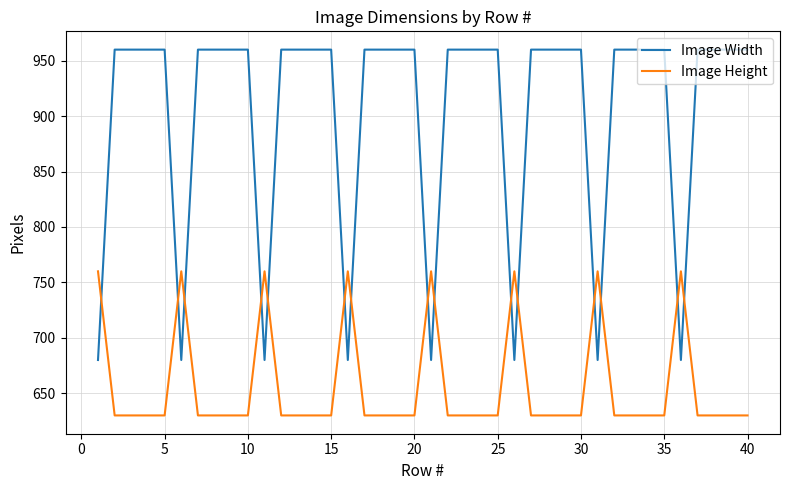

What is the sum of all Image Width values?

36160